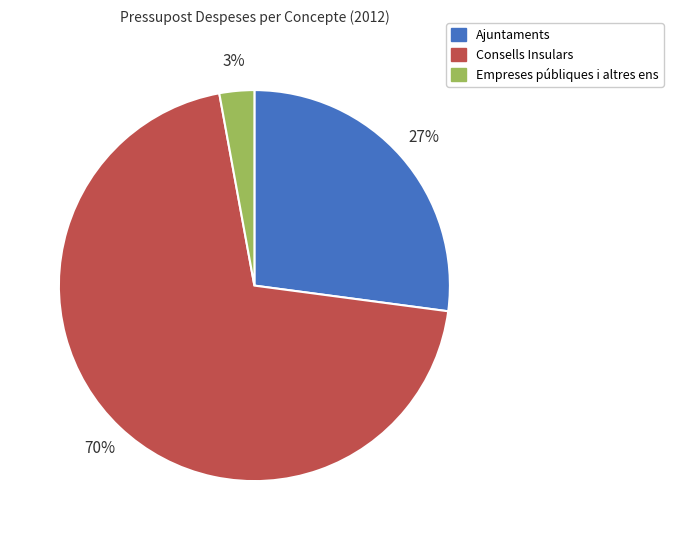

To the nearest percent, what is the combined percentage of Ajuntaments and Consells Insulars?

97%